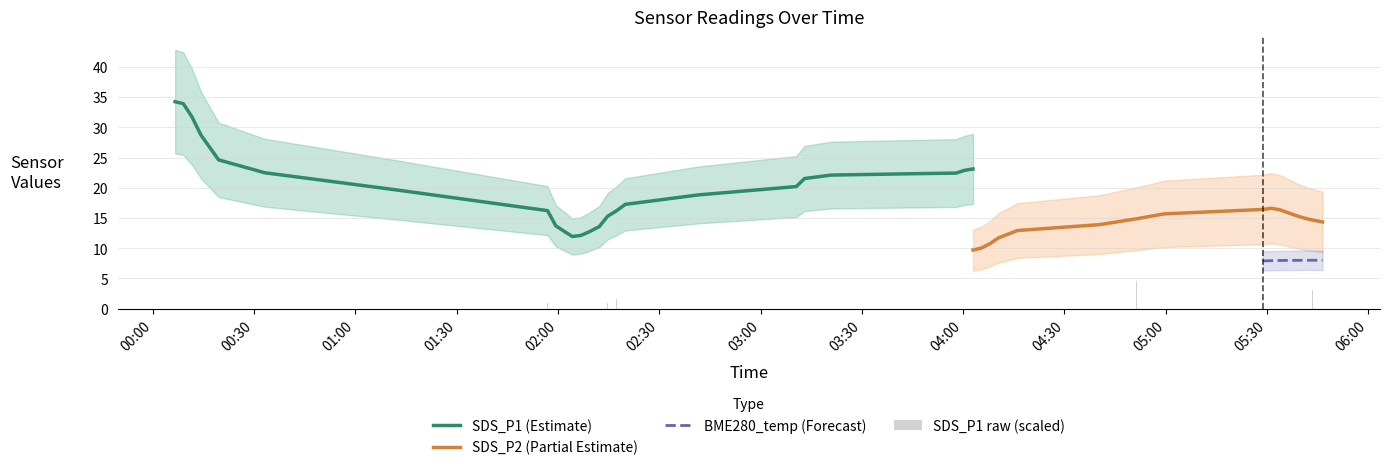

List the series in order of their peak value, highest first.

SDS_P1, SDS_P2, BME280_temperature